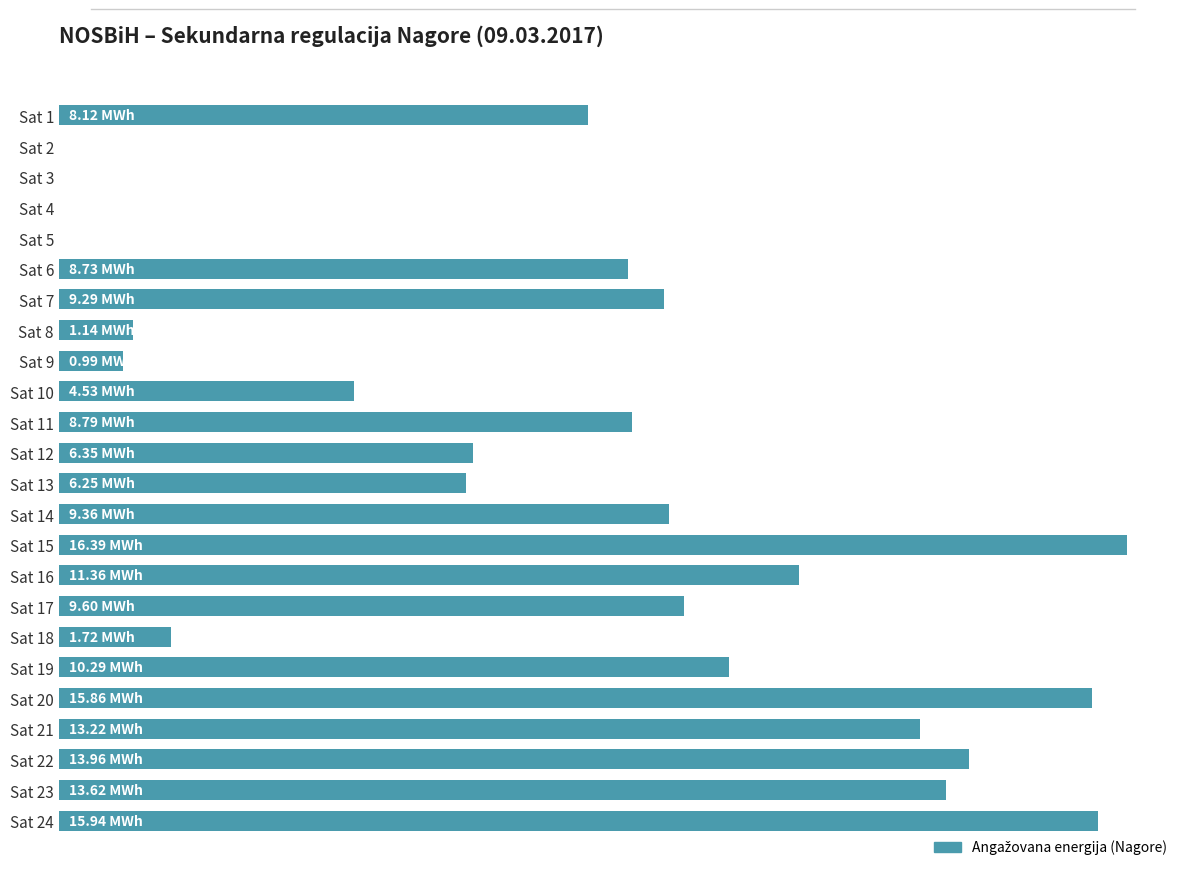

Are the bars horizontal?

Yes